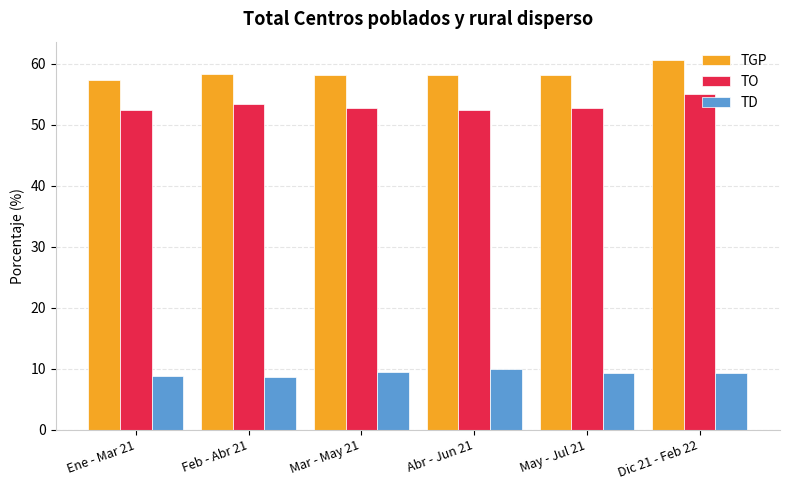

What are all the series names shown in the legend?

TGP, TO, TD